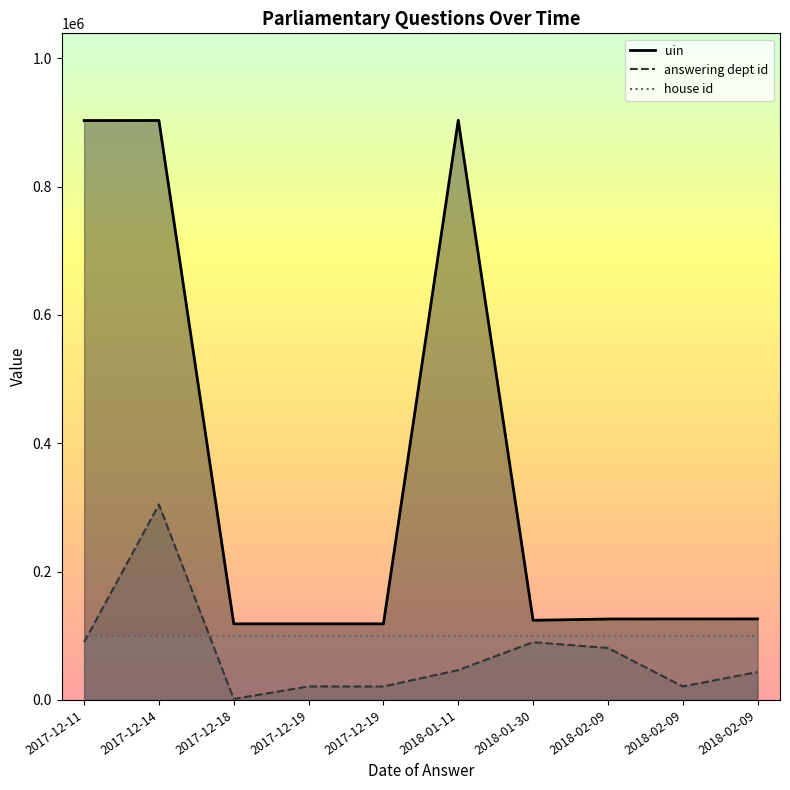

True or false: answering dept id has a value of 2154 at 2017-12-18.

False